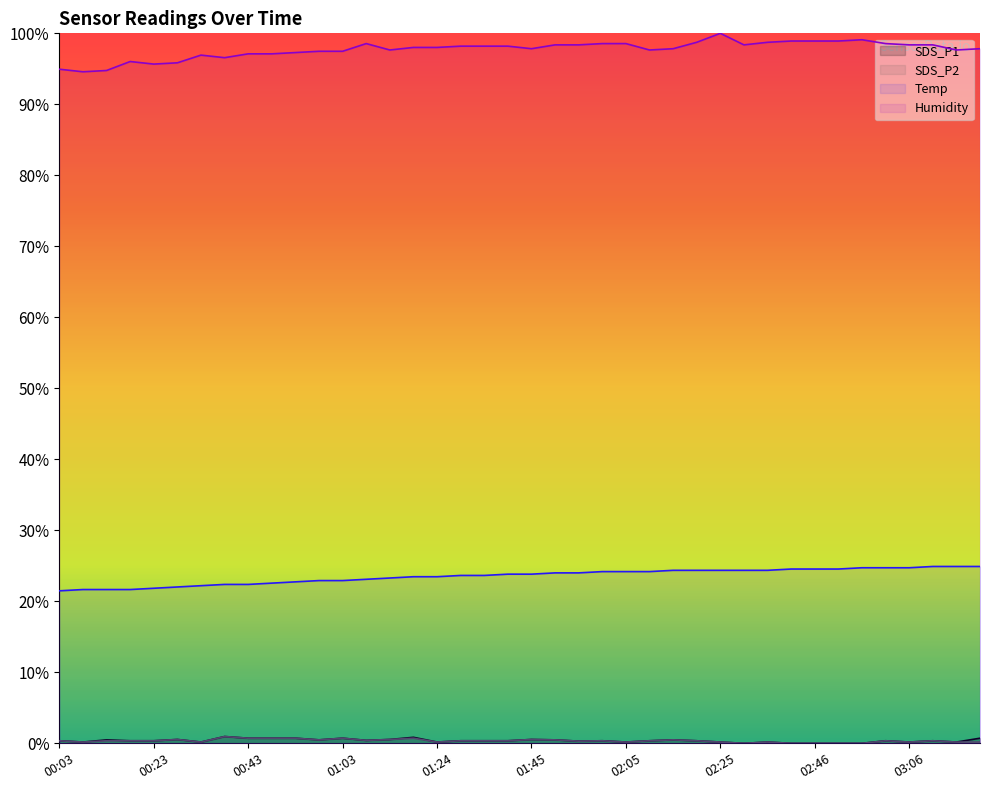

List the labels in order of SDS_P1 value, largest first.

00:38, 01:19, 00:43, 00:48, 00:53, 01:03, 03:21, 00:28, 01:14, 01:45, 00:13, 00:58, 01:50, 02:15, 01:09, 00:03, 00:18, 00:23, 01:29, 01:34, 01:39, 02:00, 02:10, 02:20, 03:01, 03:11, 01:55, 00:08, 00:33, 01:24, 02:05, 02:25, 02:36, 03:06, 03:16, 02:30, 02:41, 02:46, 02:51, 02:56